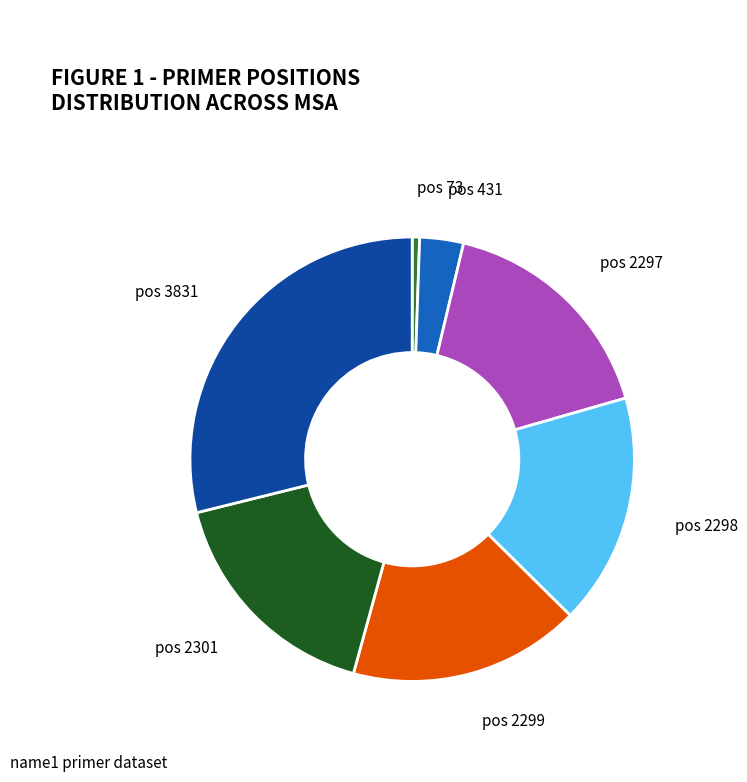

Is pos 2301 the majority of the pie?

No